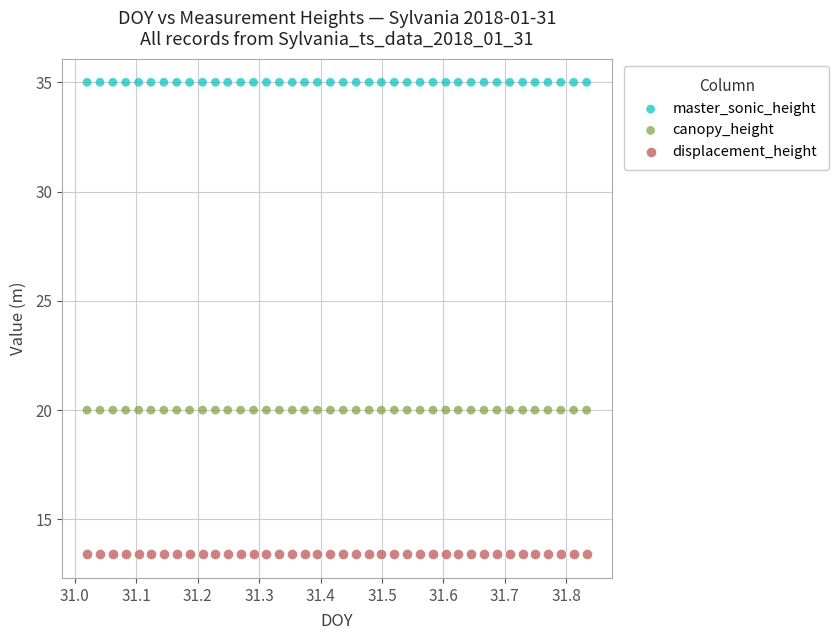

Which series contains the lowest Y value?

displacement_height